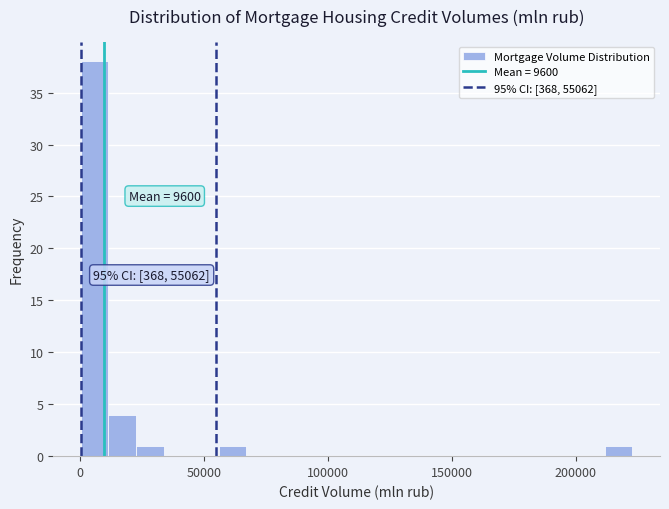

Read against the x-axis, roughly where is the centre of the tallest bar?

5000